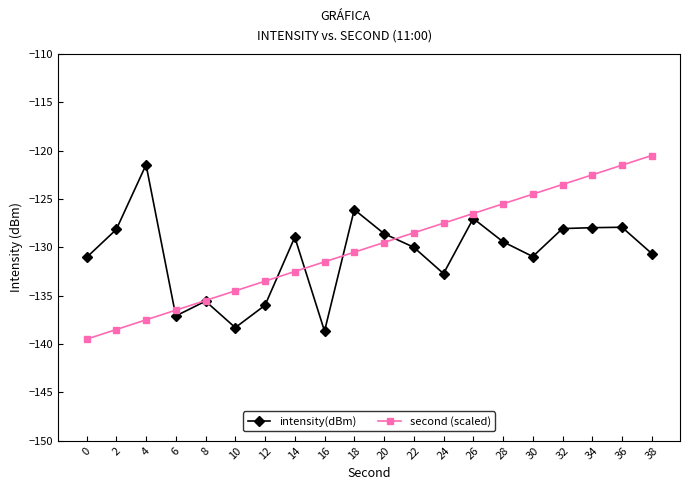

What is the average value of the intensity(dBm) series?

-130.7